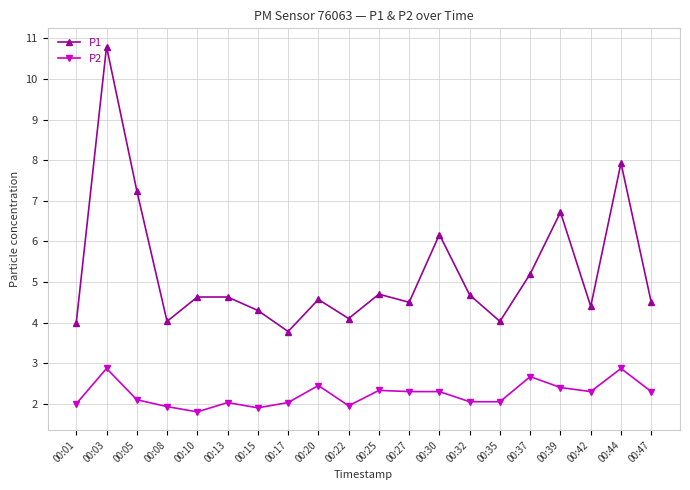

What is the total value across all series at 00:47?

6.8